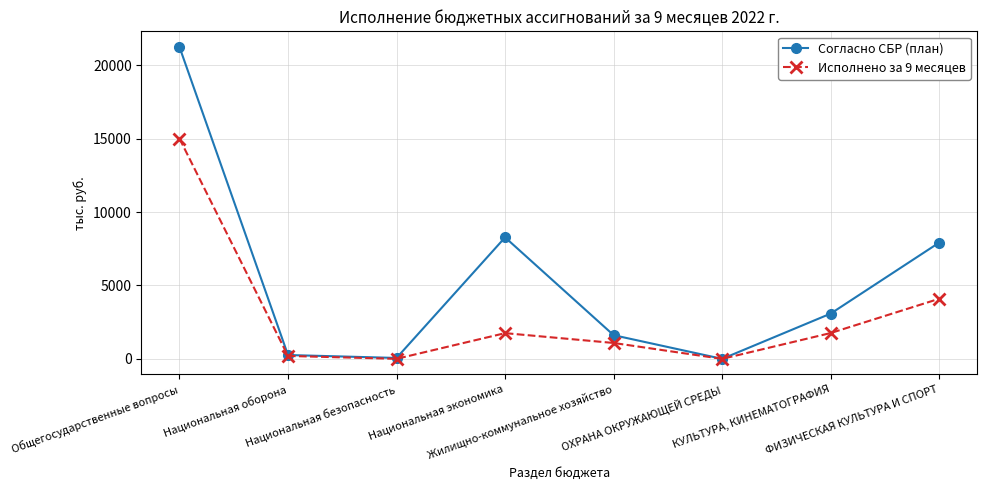

What is the average value of the Согласно СБР (план) series?

5309.8